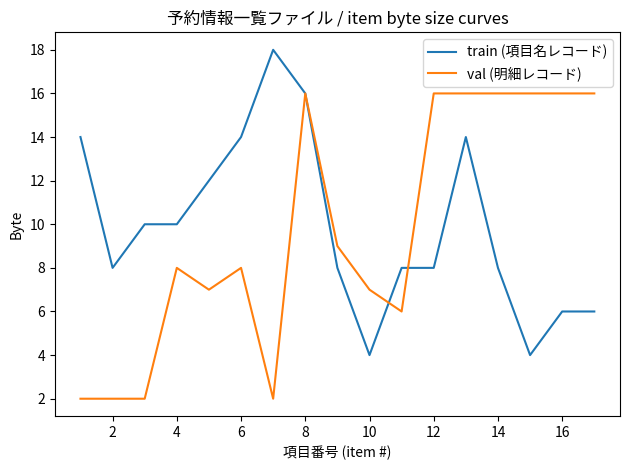

What is the highest value of the val (明細レコード) series?

16